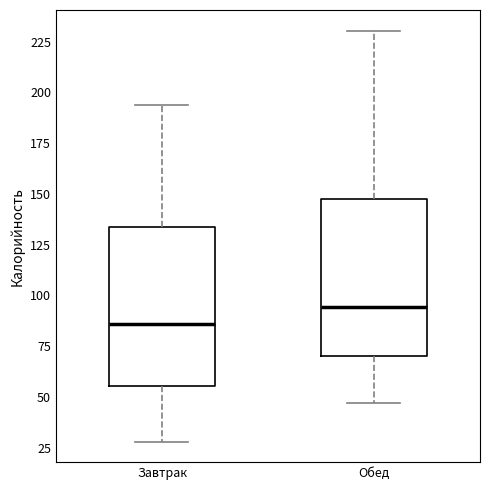

Which box has the highest median line?

Обед